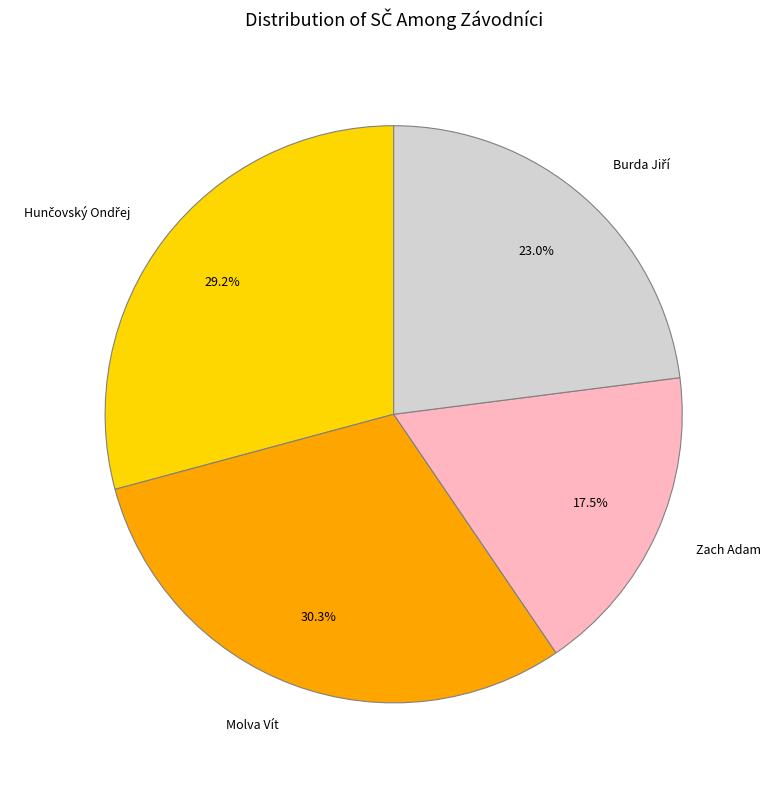

Does any single category account for the majority?

No